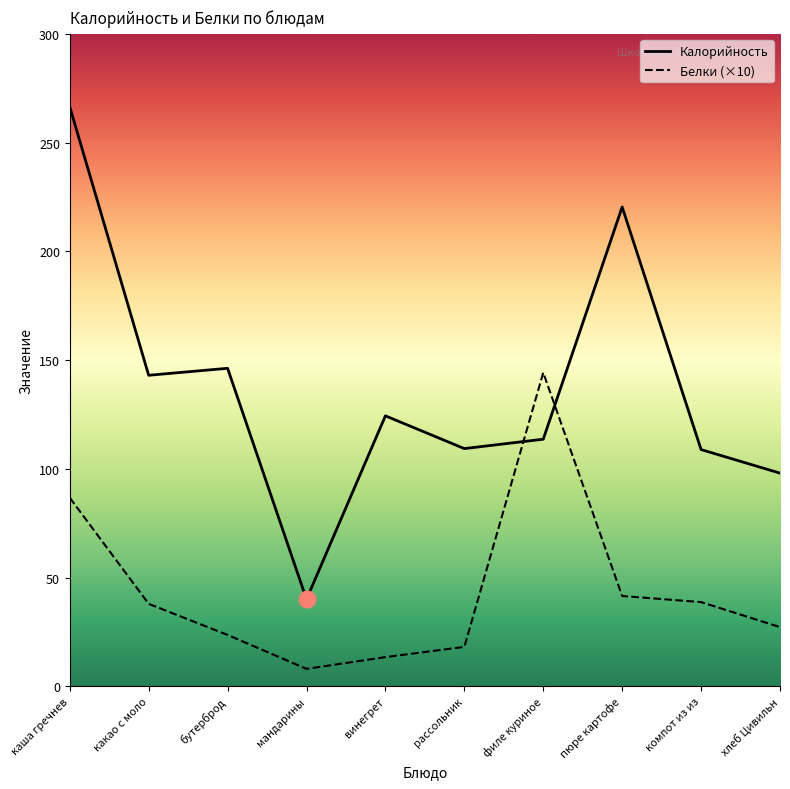

What is the difference between the Калорийность values at бутерброд and винегрет?

21.9